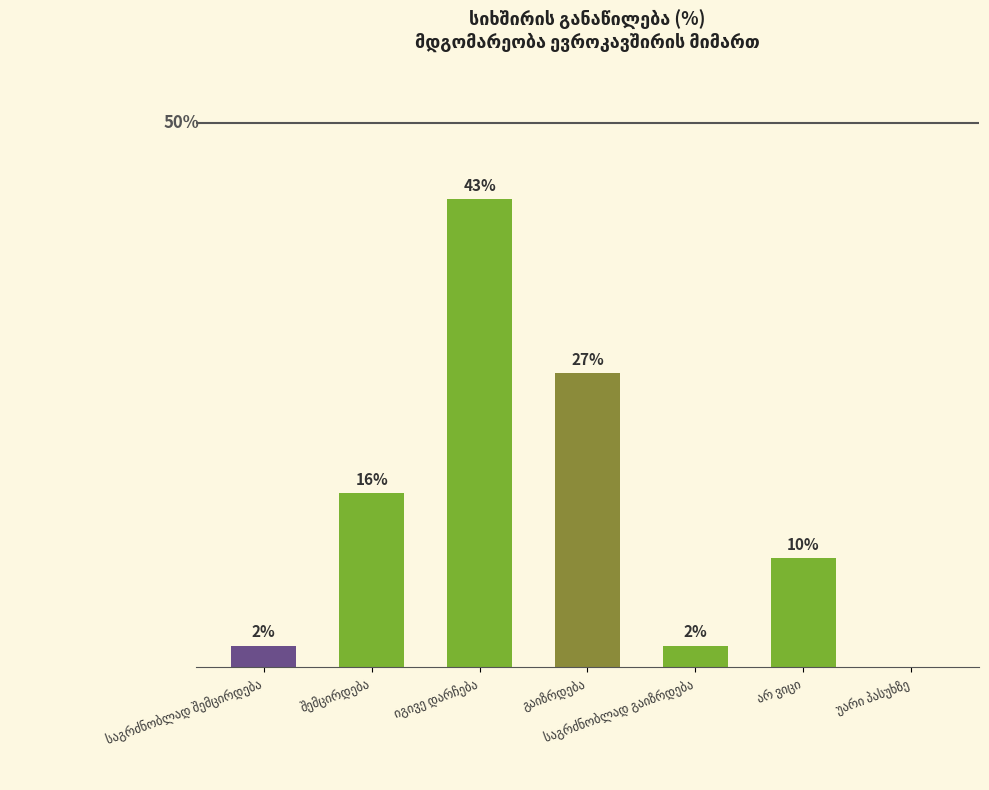

At which label is the value closest to 21?

შემცირდება